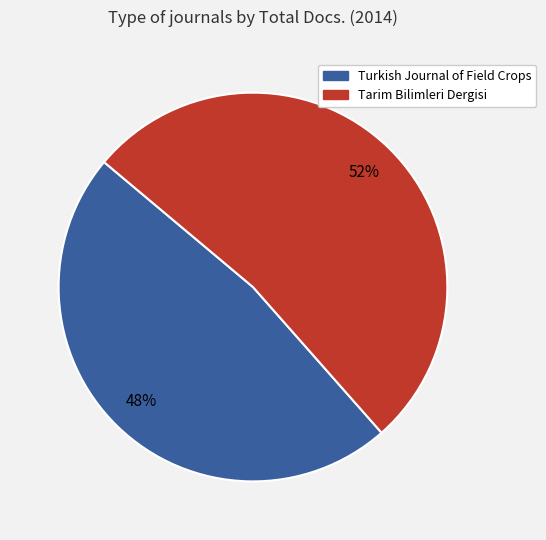

Which has a higher value, Turkish Journal of Field Crops or Tarim Bilimleri Dergisi?

Tarim Bilimleri Dergisi